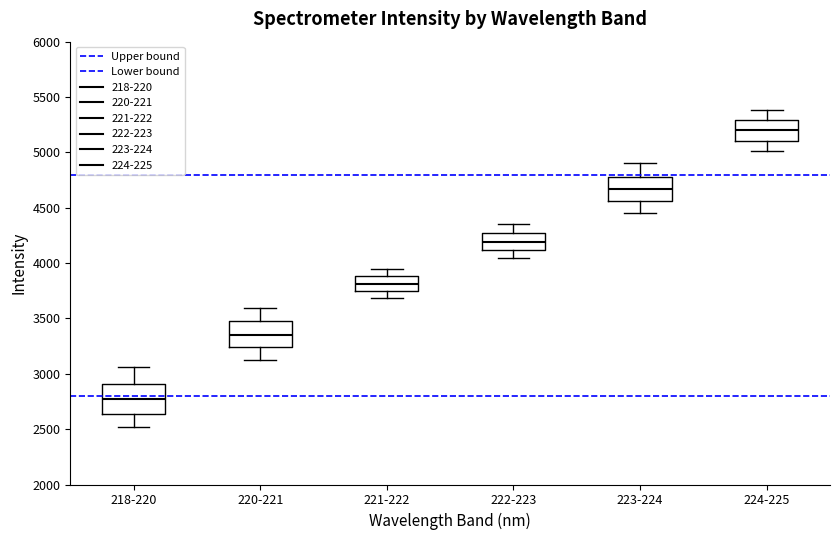

Where does the upper whisker of the box for 220-221 end on the y-axis? The values are not printed on the chart, so give them approximately, as read against the axis.

3600